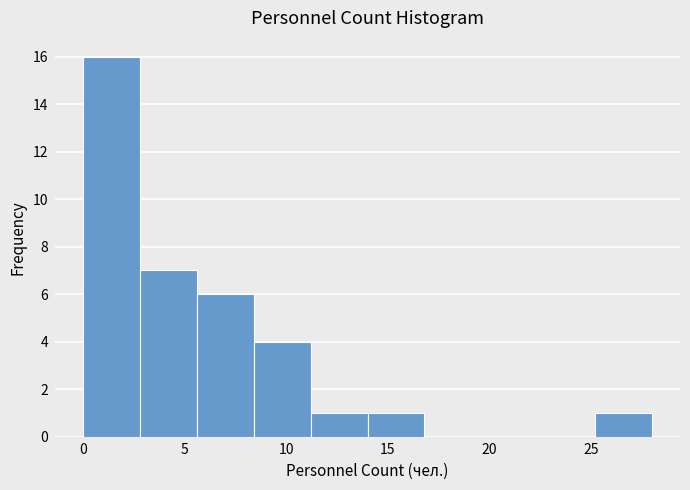

Reading left to right, list every bar in this chart as the range it spans on the x-axis followed by its height. Neither the bar edges nor the heights are printed on the chart, so give them approximately, as read against the axes.

0.0 to 2.8: 16
2.8 to 5.6: 7
5.6 to 8.4: 6
8.4 to 11.2: 4
11.2 to 14.0: 1
14.0 to 16.8: 1
16.8 to 19.6: 0
19.6 to 22.4: 0
22.4 to 25.2: 0
25.2 to 28.0: 1